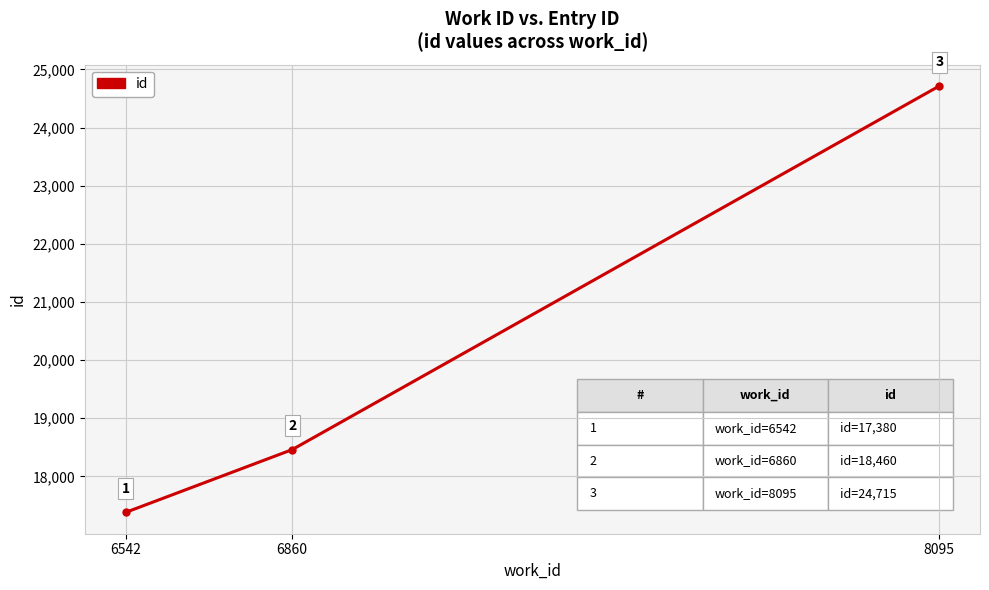

Rank the categories by value from highest to lowest.

8095, 6860, 6542